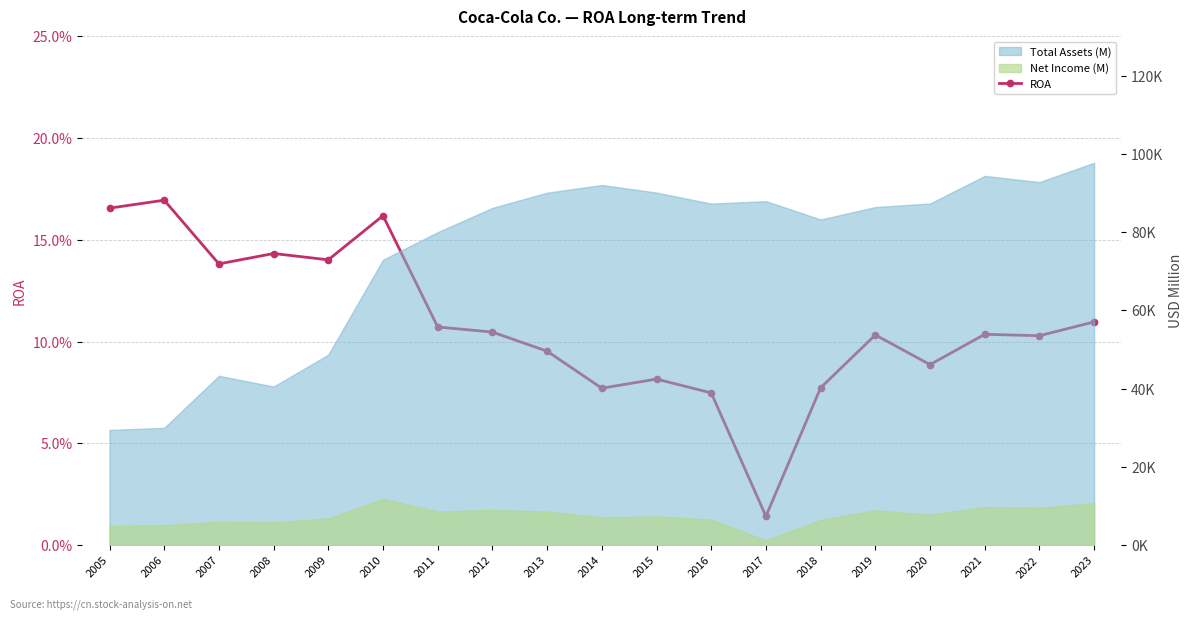

The value at 2006 is 0.2. True or false?

True